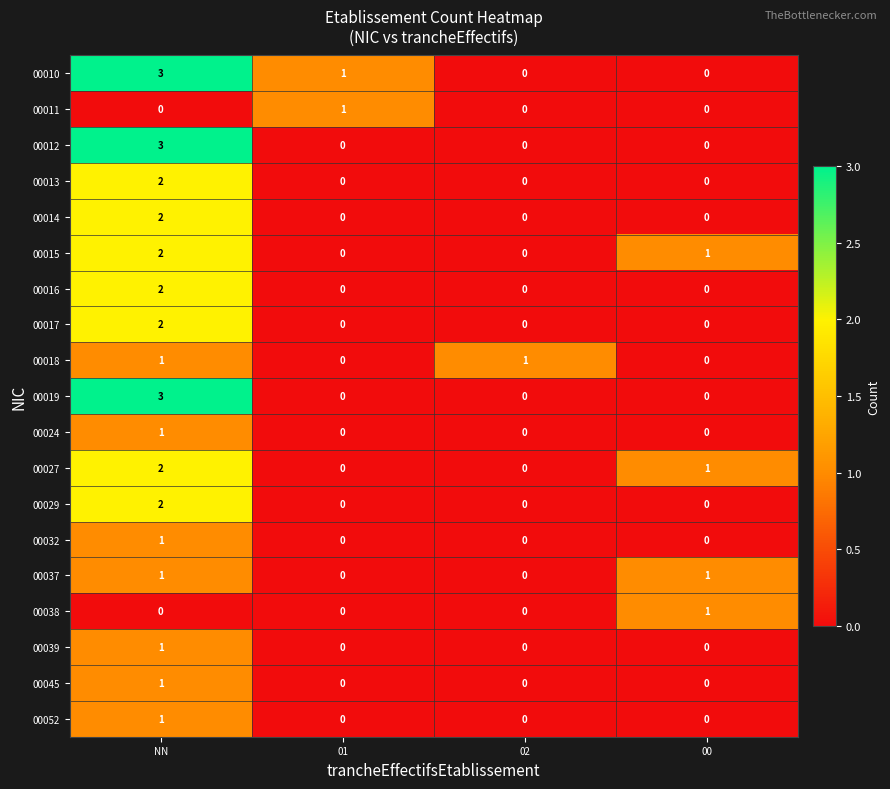

The value of 00016 at 01 is 0. True or false?

True